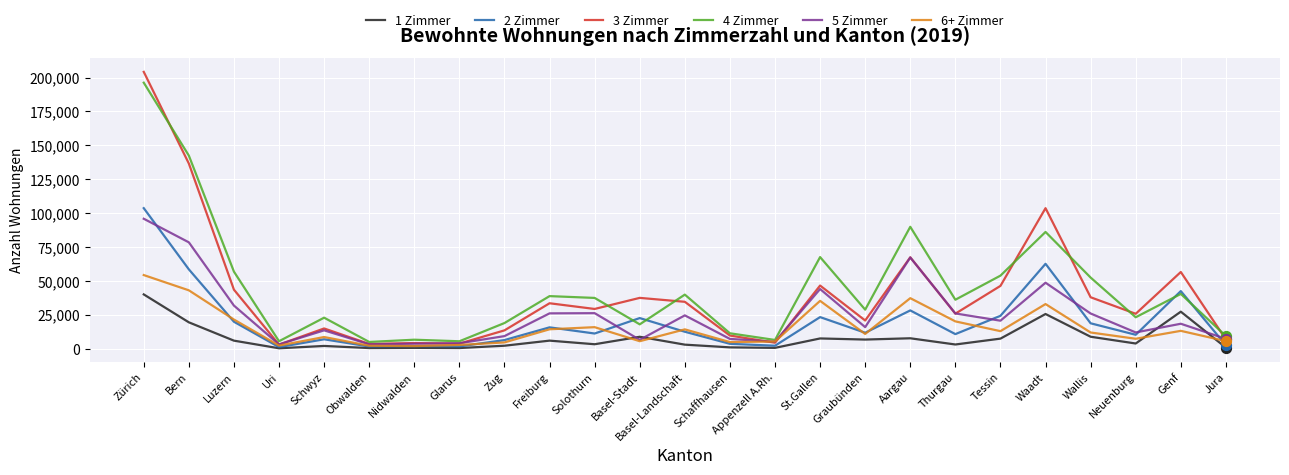

What is the difference between the highest and lowest values at Tessin?

46460